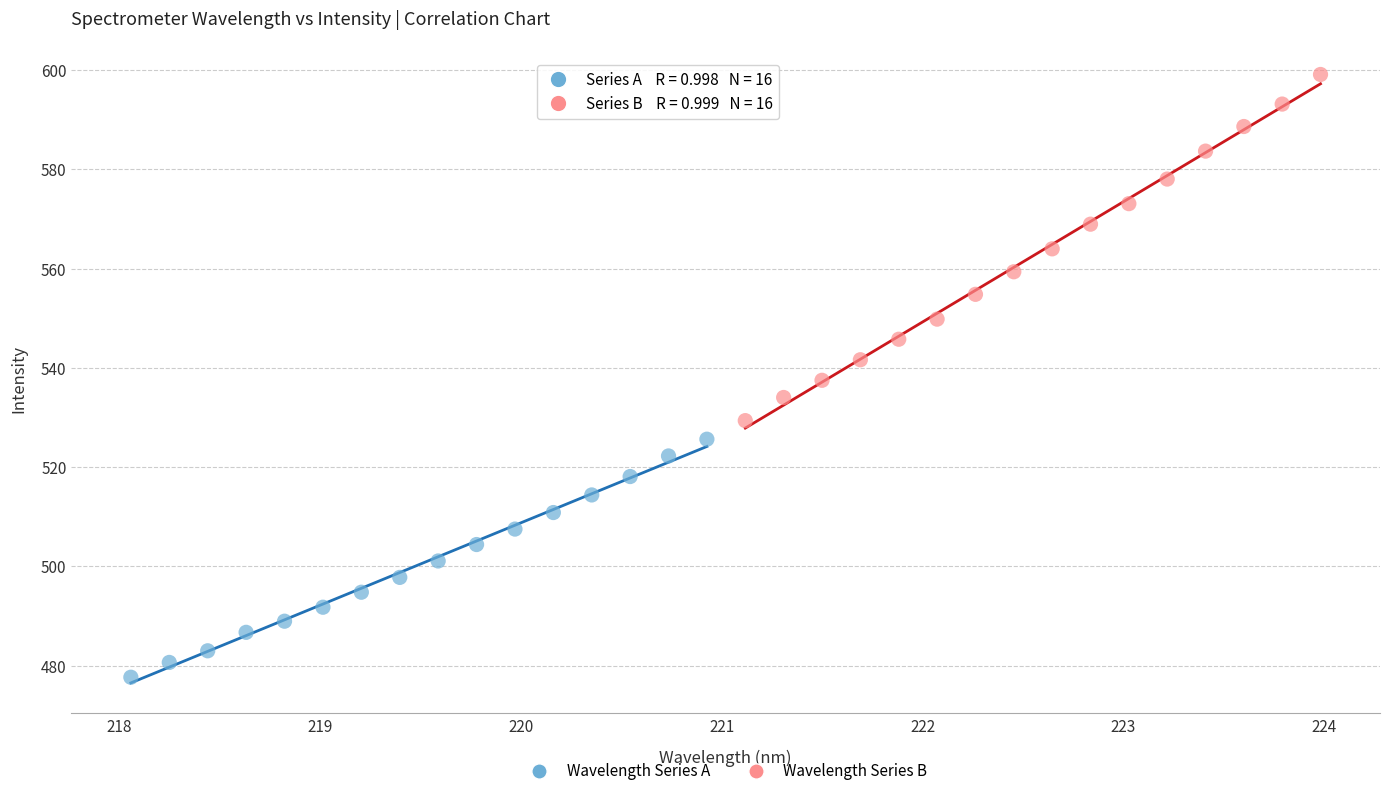

Which series reaches the minimum Y coordinate?

Wavelength Series A